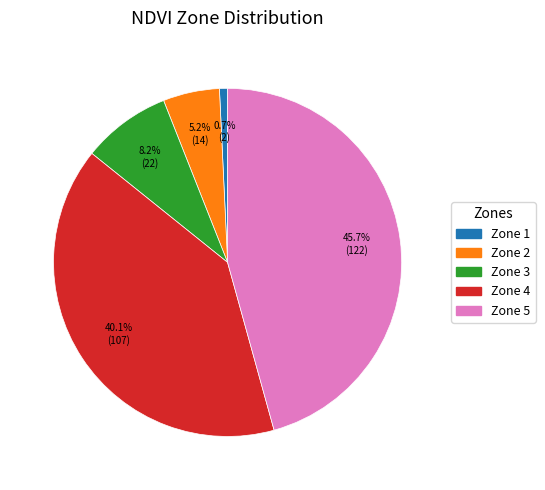

Does any single category account for the majority?

No